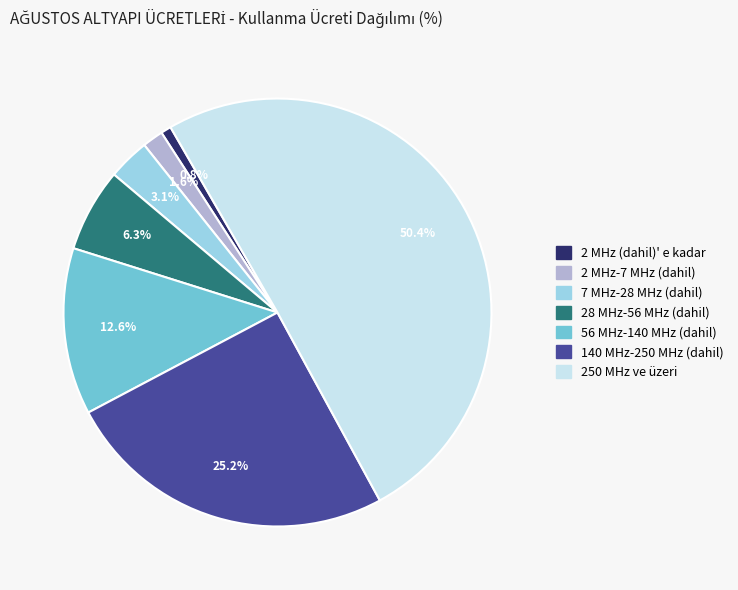

Rank the categories by value from highest to lowest.

250 MHz ve üzeri, 140 MHz-250 MHz (dahil), 56 MHz-140 MHz (dahil), 28 MHz-56 MHz (dahil), 7 MHz-28 MHz (dahil), 2 MHz-7 MHz (dahil), 2 MHz (dahil)' e kadar